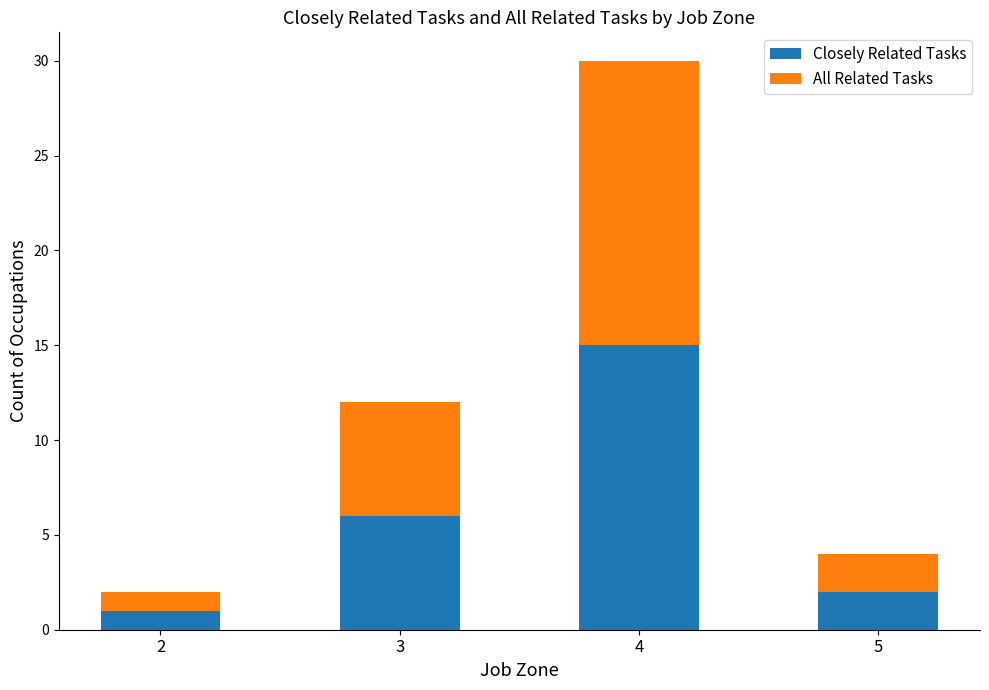

At which category is the sum across all series the highest?

4